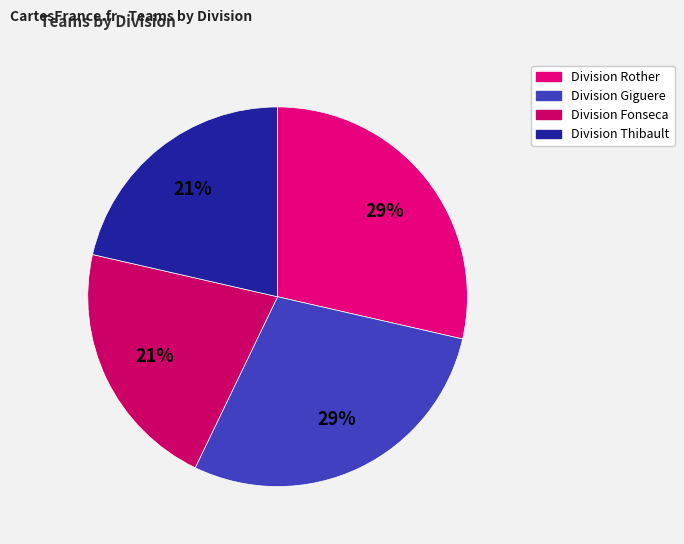

To the nearest percent, what is the combined percentage of Division Fonseca and Division Giguere?

50%